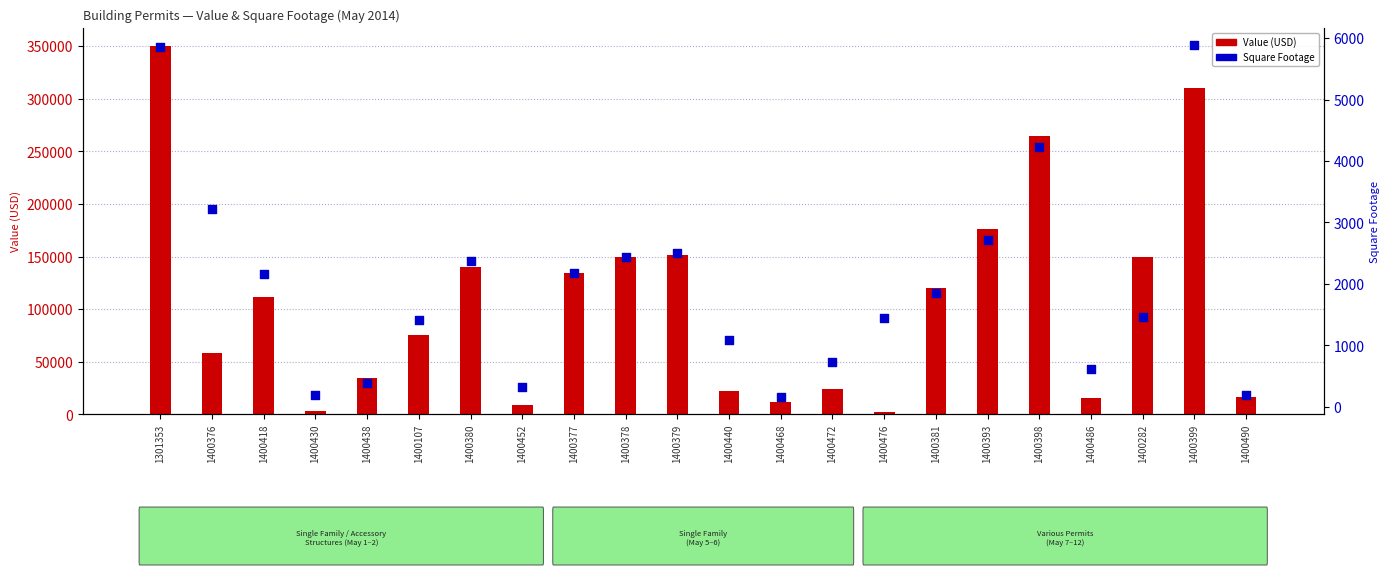

Which series contains the highest Y value?

Value (USD)